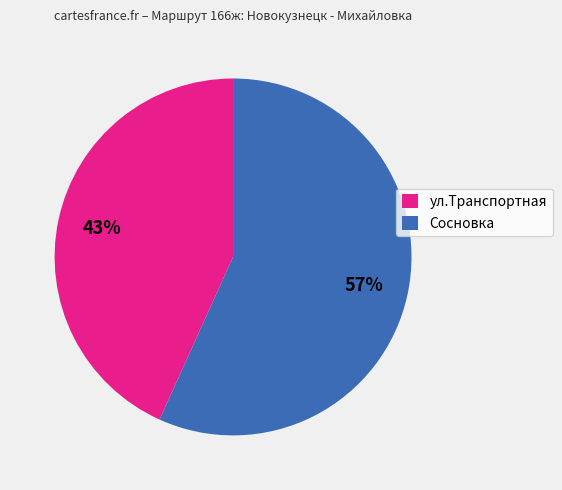

To the nearest percent, what is the average slice percentage?

50%